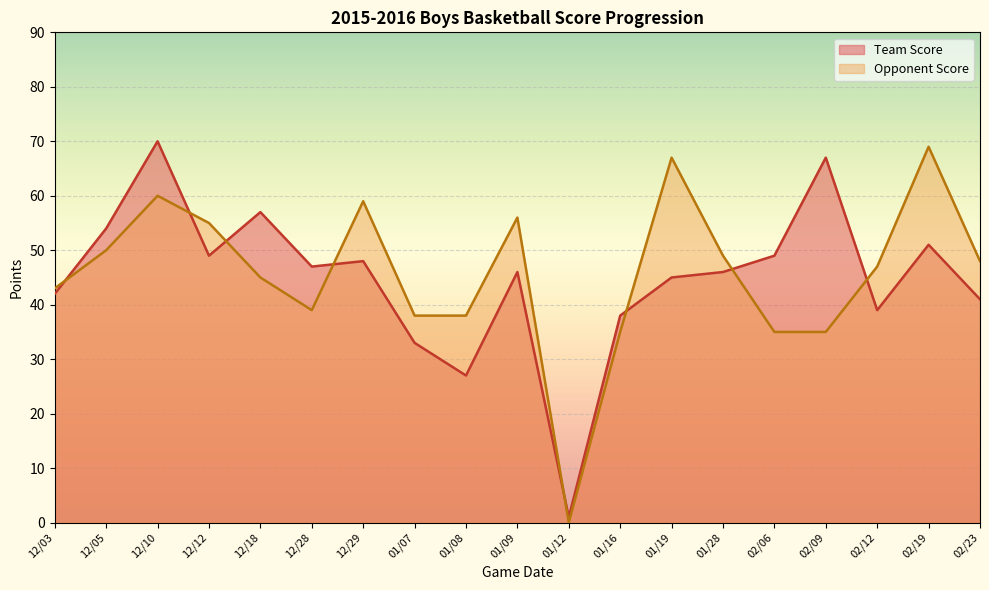

Rank the series at 02/19 from highest to lowest value.

Opponent Score, Team Score